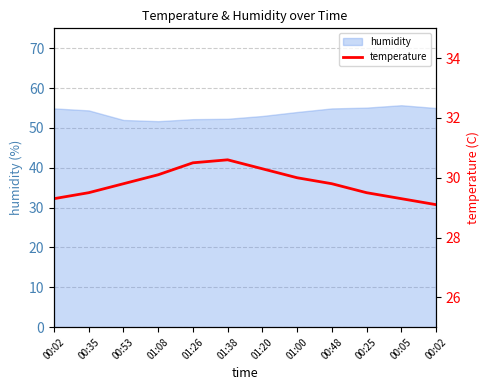

Reading left to right, list all the values displayed in this chart.

00:02=29.3	00:35=29.5	00:53=29.8	01:08=30.1	01:26=30.5	01:38=30.6	01:20=30.3	01:00=30.0	00:48=29.8	00:25=29.5	00:05=29.3	00:02=29.1